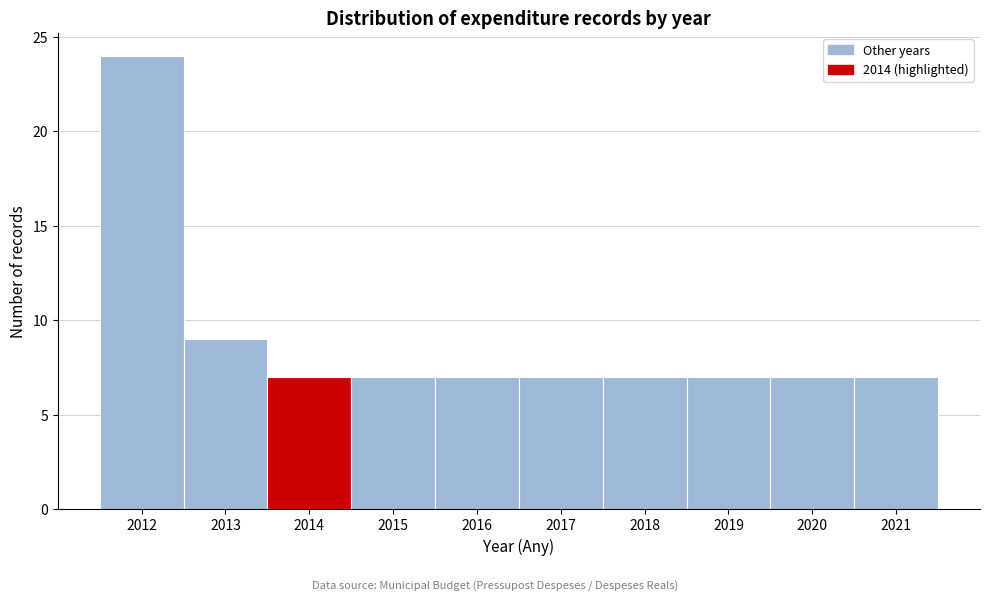

Reading left to right, list every bar in this chart as the range it spans on the x-axis followed by its height. The values are not printed on the chart, so give them approximately, as read against the axis.

2011.5 to 2012.5: 24
2012.5 to 2013.5: 9
2013.5 to 2014.5: 7
2014.5 to 2015.5: 7
2015.5 to 2016.5: 7
2016.5 to 2017.5: 7
2017.5 to 2018.5: 7
2018.5 to 2019.5: 7
2019.5 to 2020.5: 7
2020.5 to 2021.5: 7